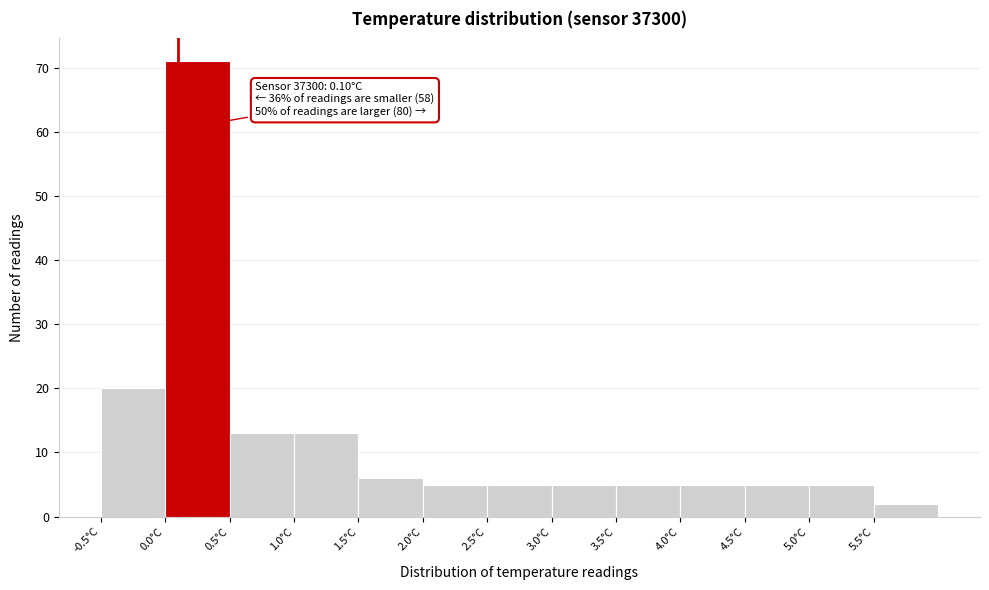

Which range on the x-axis has the tallest bar?

0.0 to 0.5